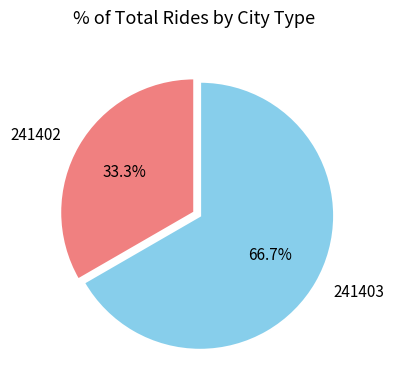

The 241402 slice represents 24% of the pie. True or false?

False